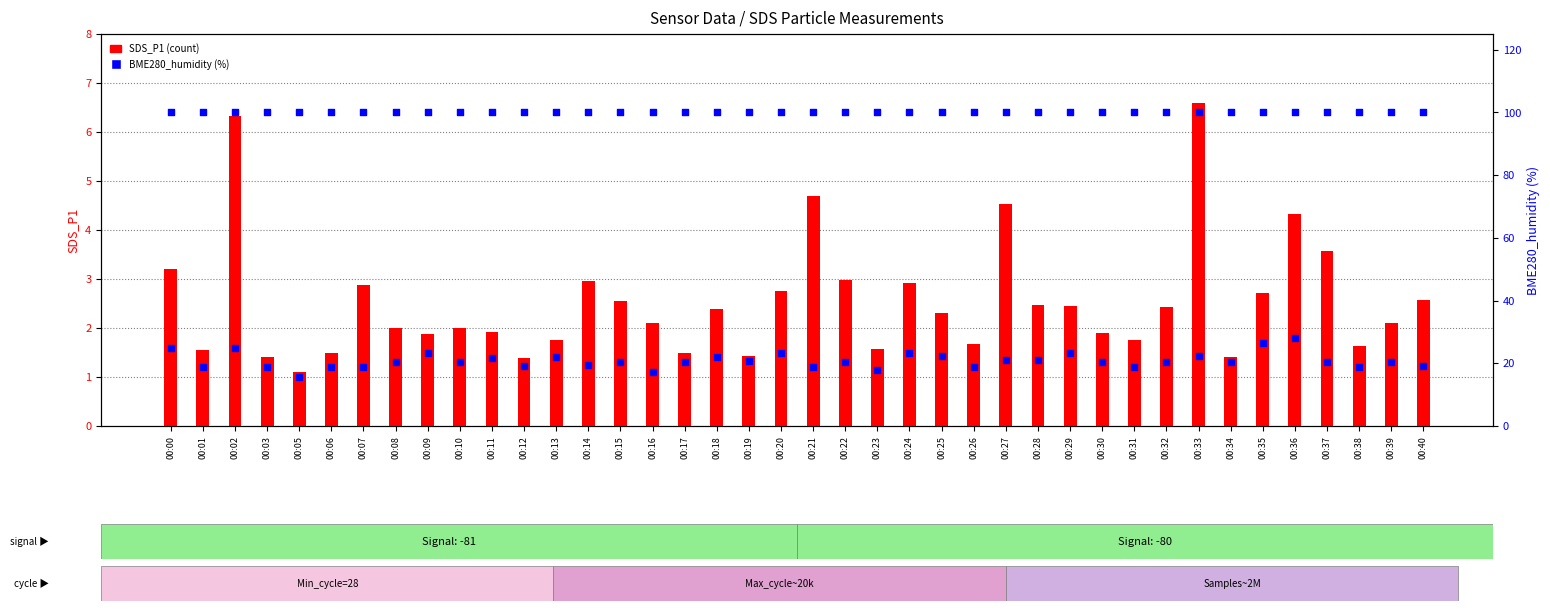

Which series has the largest total across all categories?

BME280_humidity (%)